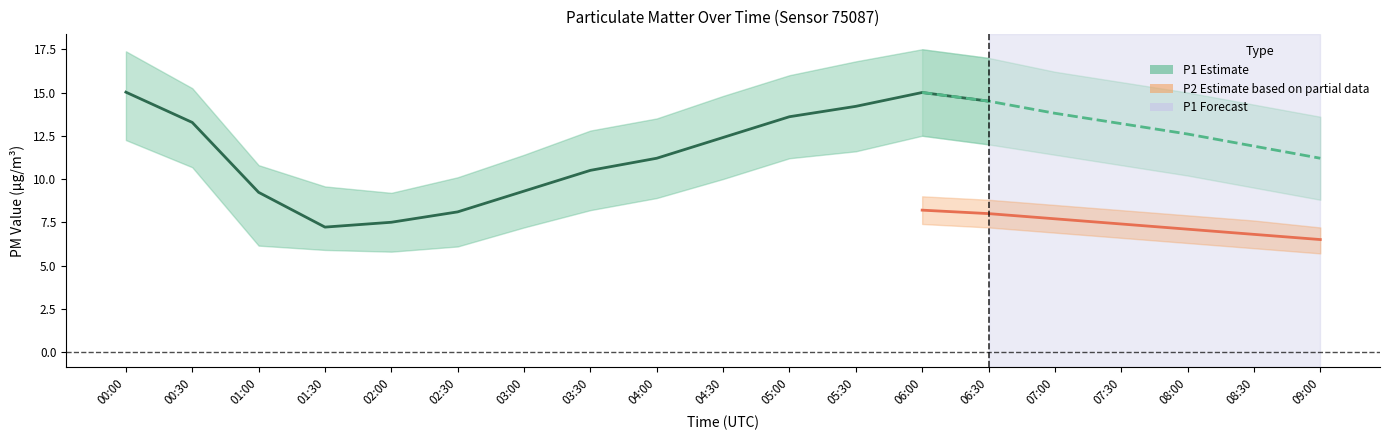

What is the label of the 11th point from the left?

05:00